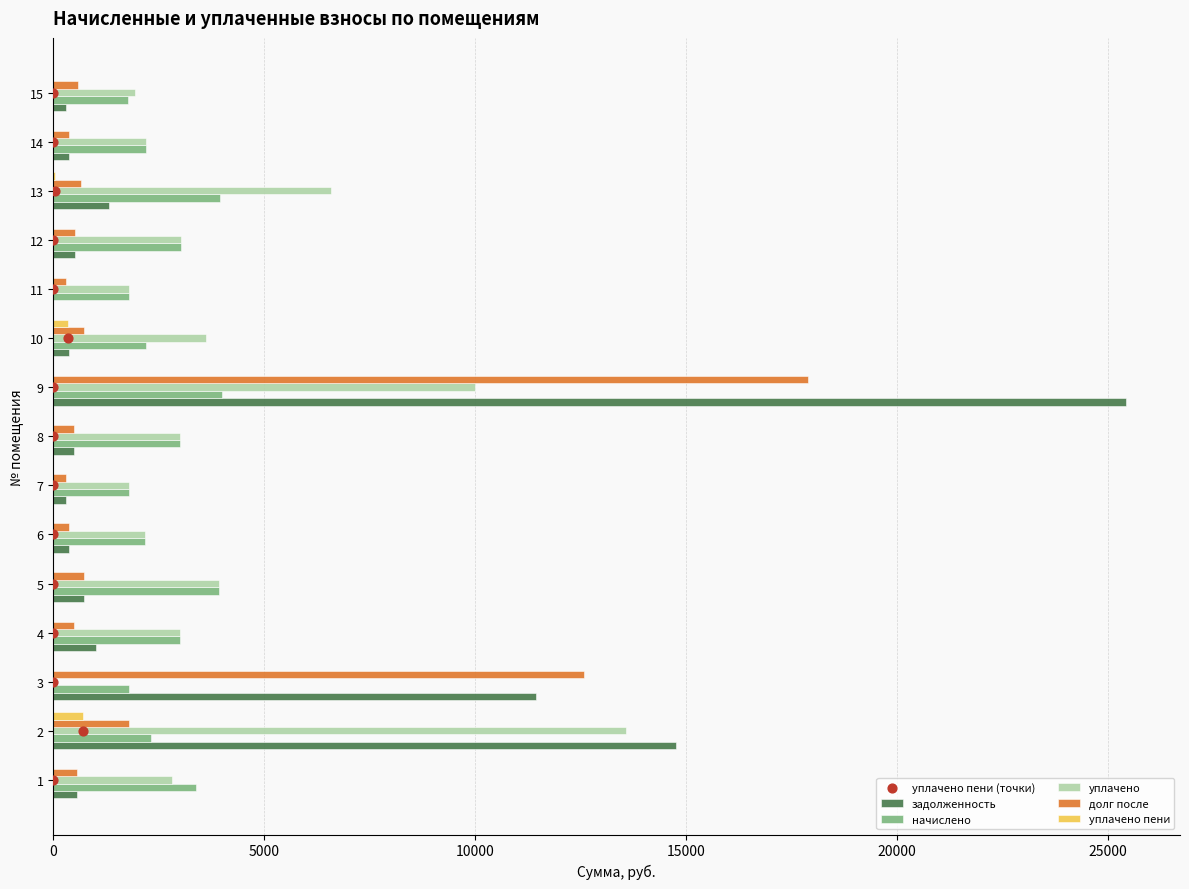

What are all the series names shown in the legend?

задолженность, начислено, уплачено, долг после, уплачено пени, уплачено пени (точки)